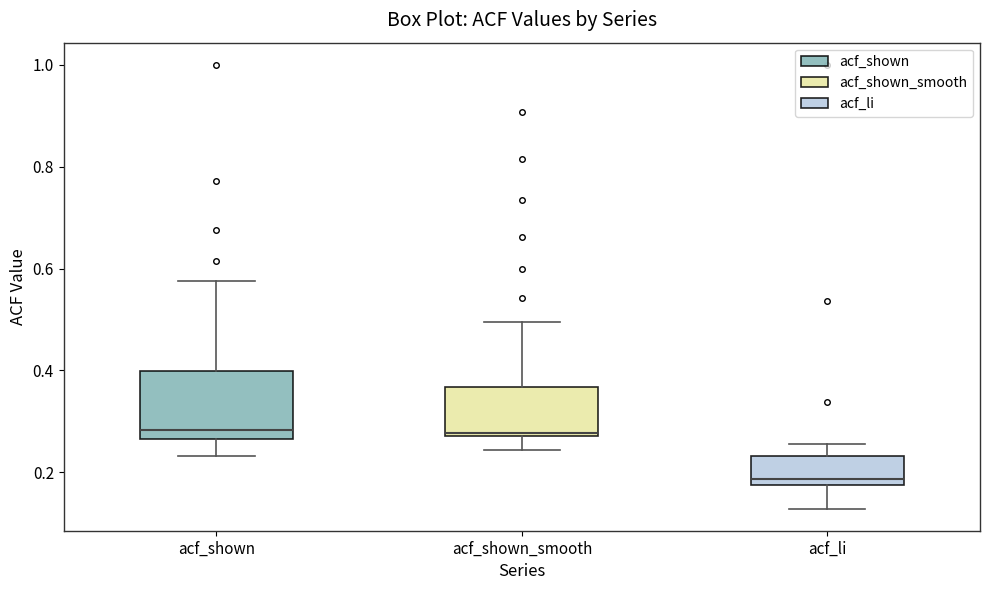

Which box's median line is the lowest?

acf_li